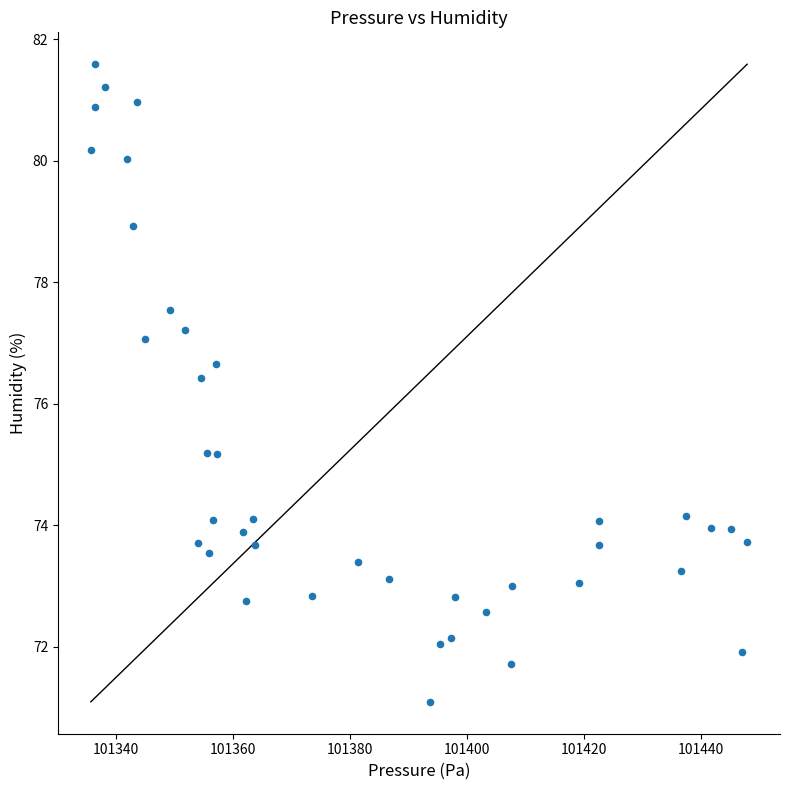

What Y value in the scatter plot is closest to 76?

76.4